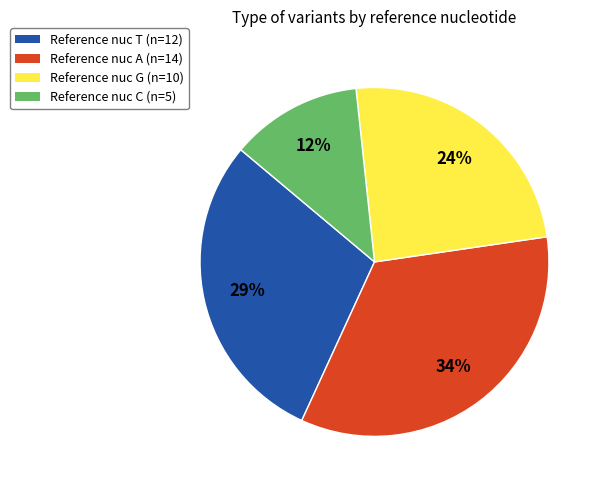

Is there any slice that represents more than half of the pie?

No